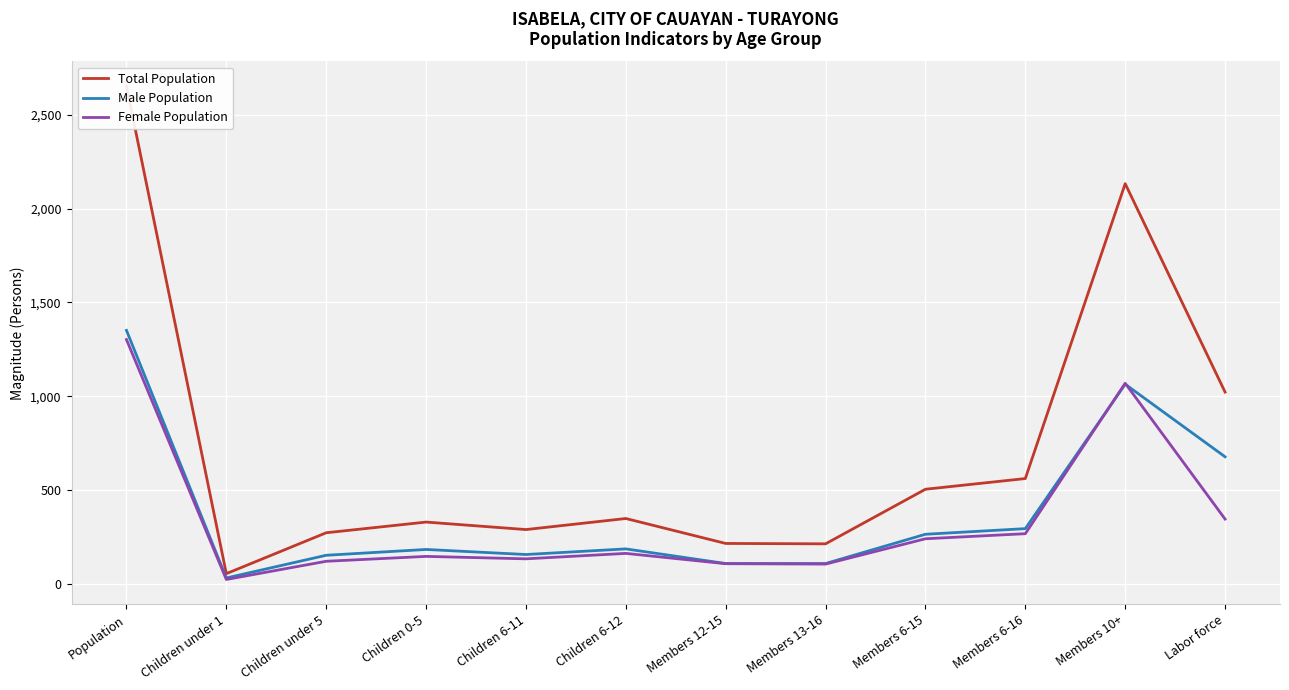

Reading left to right, transcribe all the data shown in this chart.

Total Population: 2653	54	272	329	289	348	215	213	504	561	2133	1022
Male Population: 1351	31	152	183	156	186	108	108	264	294	1064	677
Female Population: 1302	23	120	146	133	162	107	105	240	267	1069	345